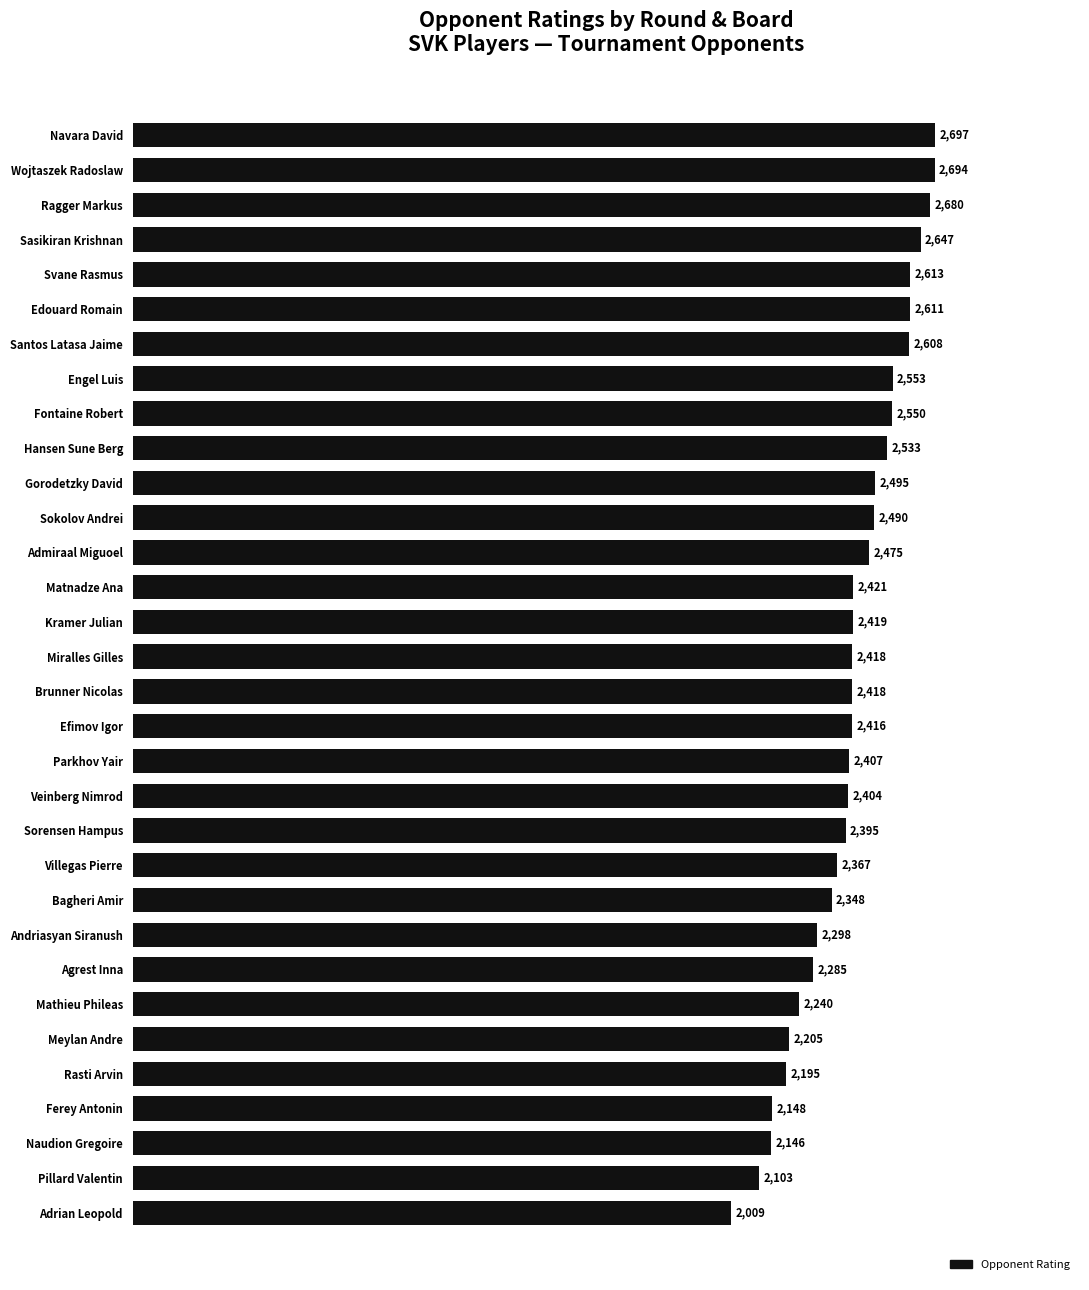

What is the ratio of the value at Admiraal Miguoel to the value at Naudion Gregoire?

1.2